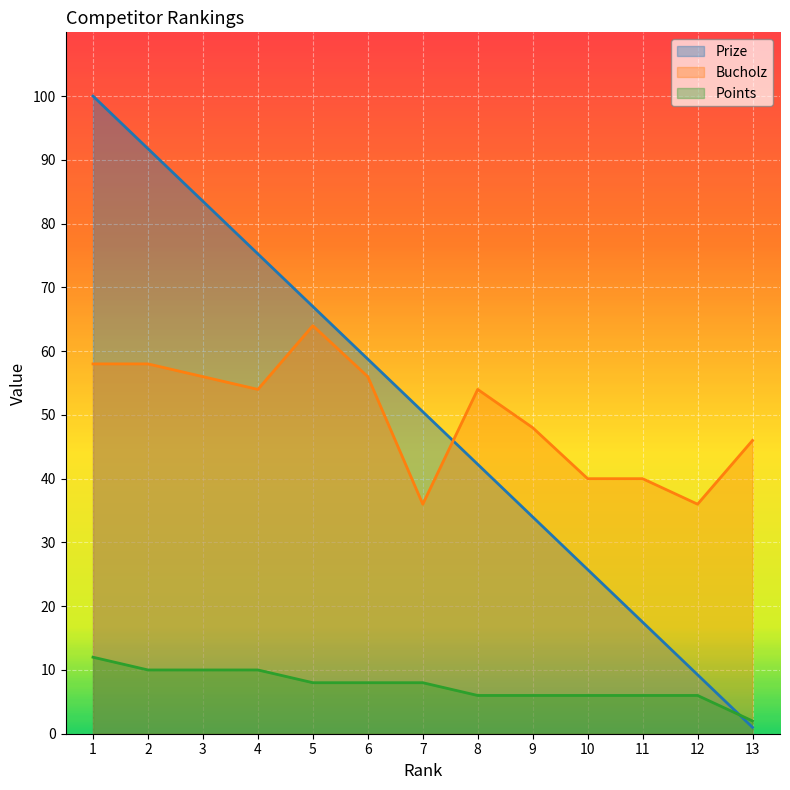

What is the approximate value of Bucholz at 3?

56.0